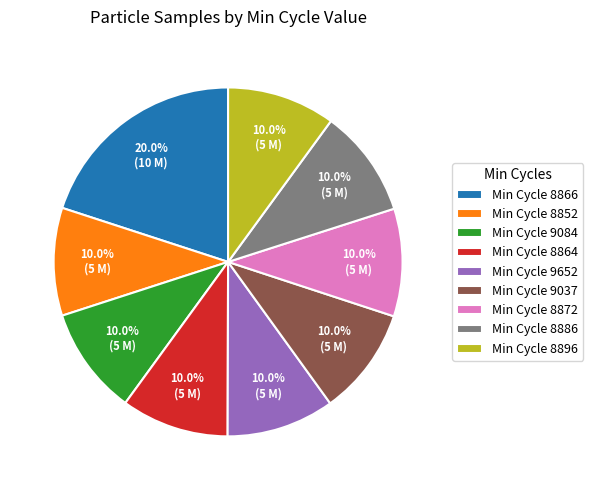

Approximately how many times larger is the value at Min Cycle 8864 compared to Min Cycle 9037?

1.0